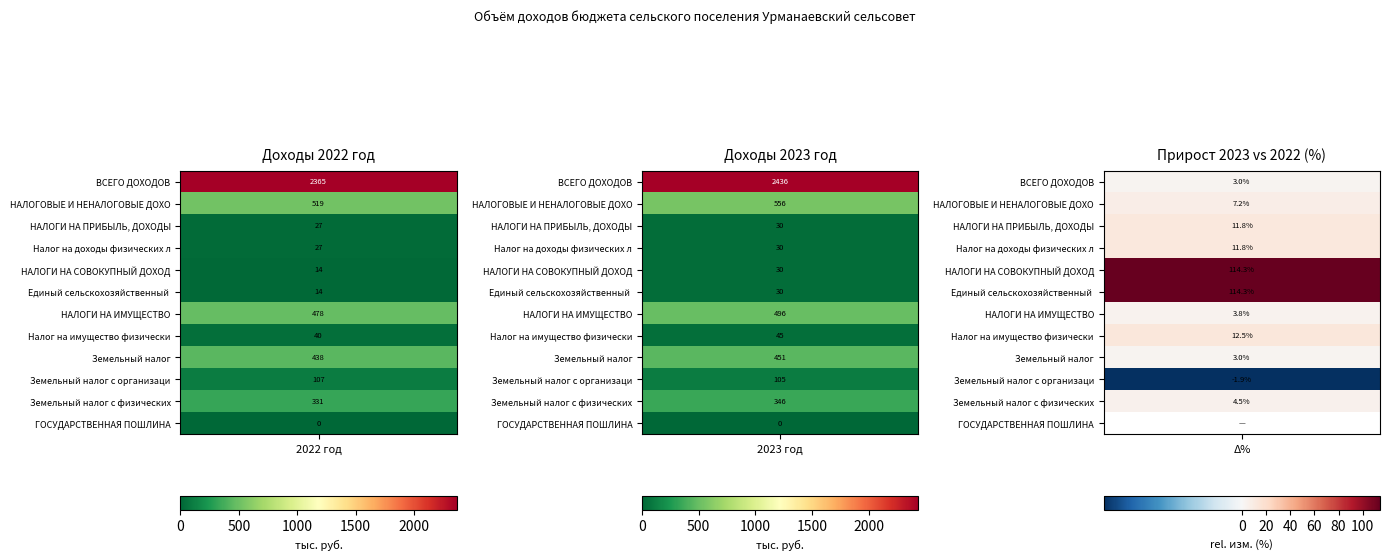

True or false: НАЛОГОВЫЕ И НЕНАЛОГОВЫЕ ДОХОДЫ has a value of 154.8 at 2022 год.

False